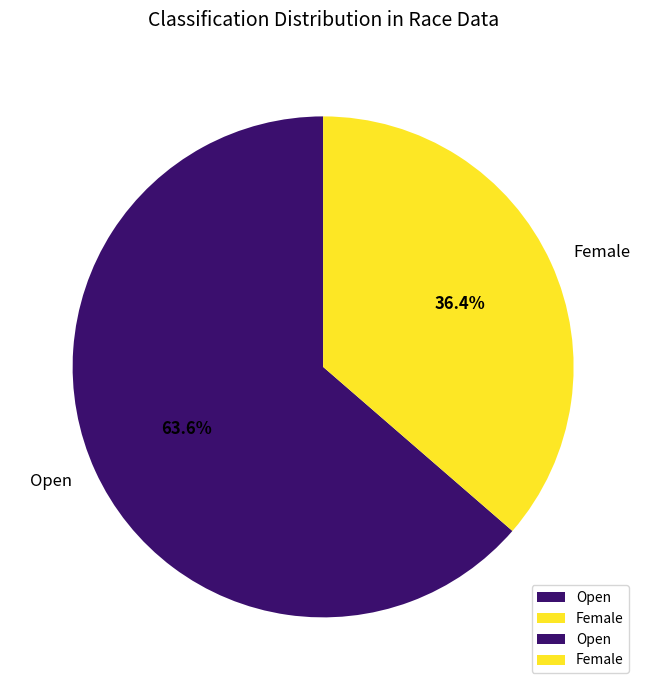

What percentage do Open and Female together represent?

100.0%